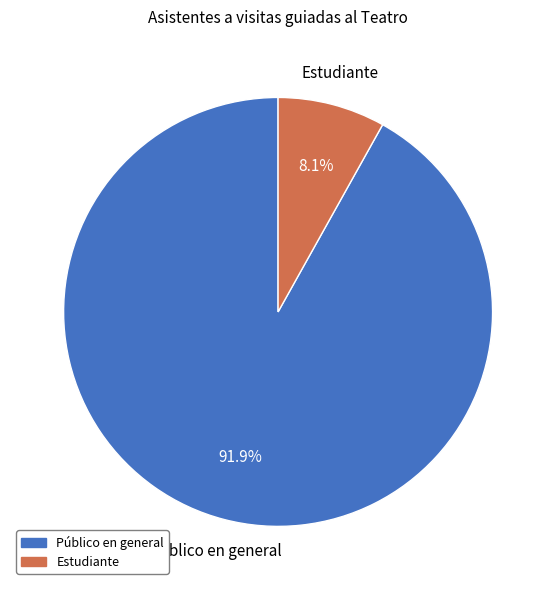

What percentage do Público en general and Estudiante together represent?

100.0%